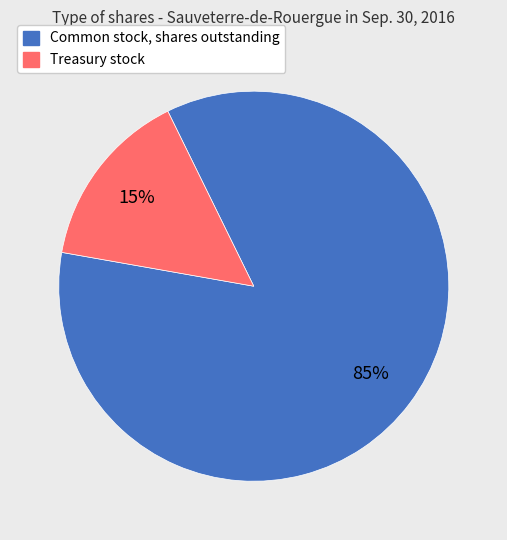

Rank the categories by value from highest to lowest.

Common stock, shares outstanding, Treasury stock